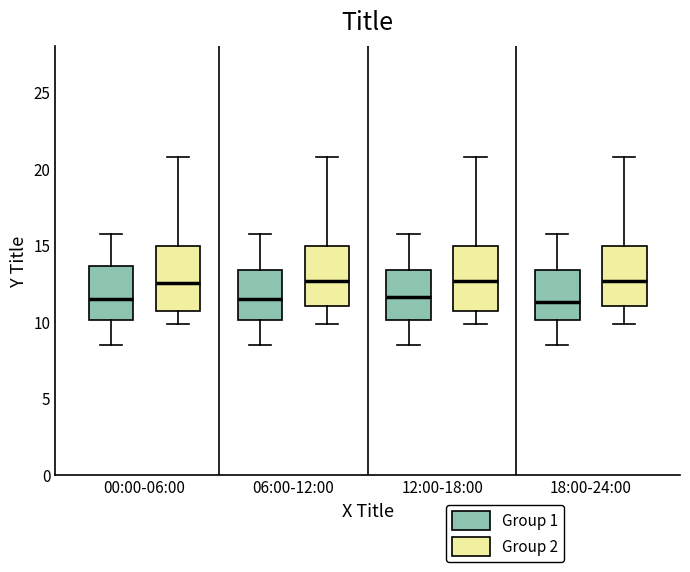

Where is the upper edge of the box for 00:00-06:00 (Group 1) on the y-axis? The values are not printed on the chart, so give them approximately, as read against the axis.

13.5